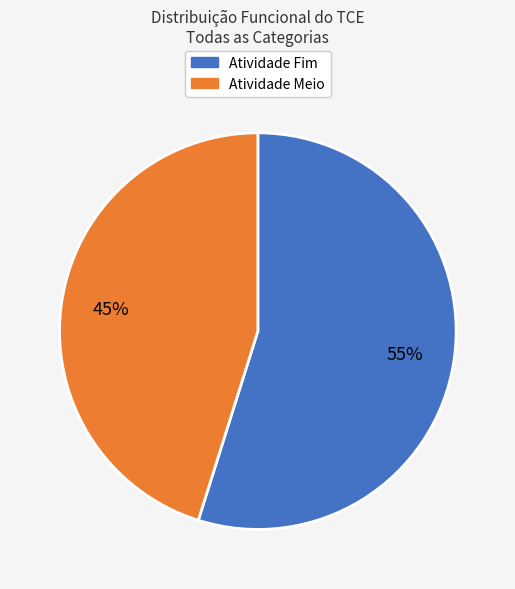

Combined, do Atividade Meio and Atividade Fim account for over 50%?

Yes